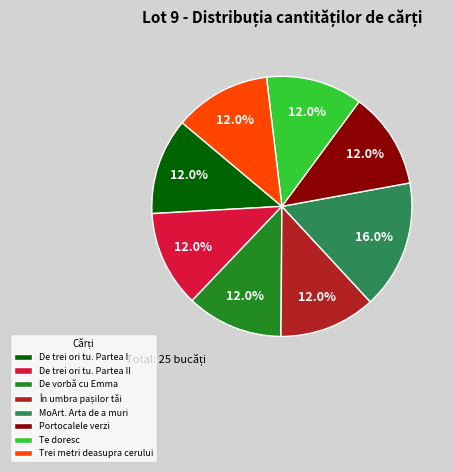

What is the ratio of the value at Portocalele verzi to the value at De vorbă cu Emma?

1.0